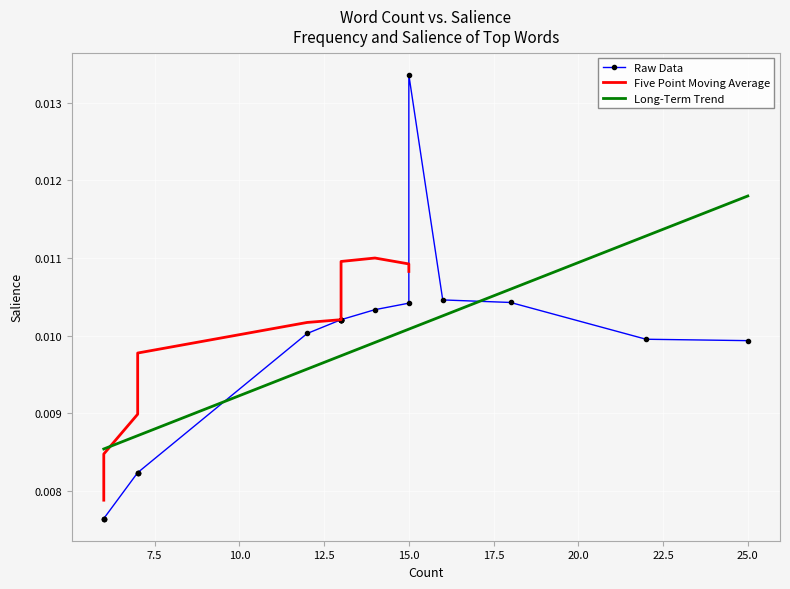

How many interior local peaks (higher than both neighbors) does the data have?

1